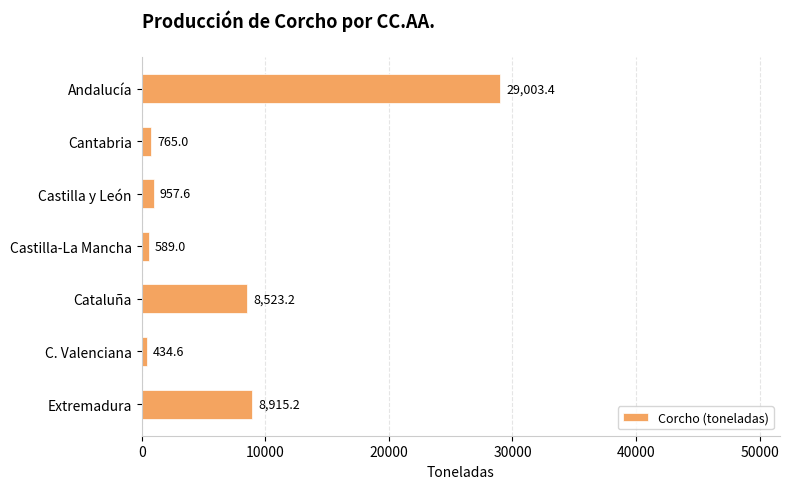

Reading top to bottom, list all the values displayed in this chart.

Andalucía=29003.4	Cantabria=765.0	Castilla y León=957.6	Castilla-La Mancha=589.0	Cataluña=8523.2	C. Valenciana=434.6	Extremadura=8915.2